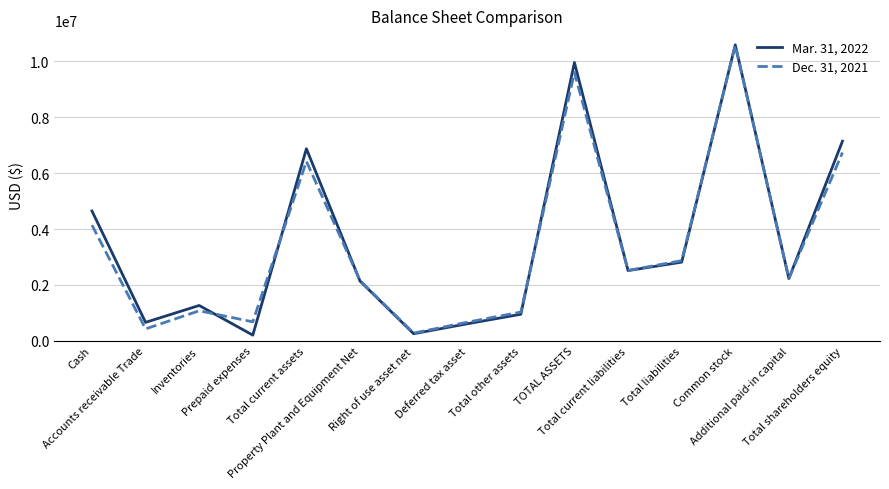

What is the maximum value for Mar. 31, 2022?

10595959